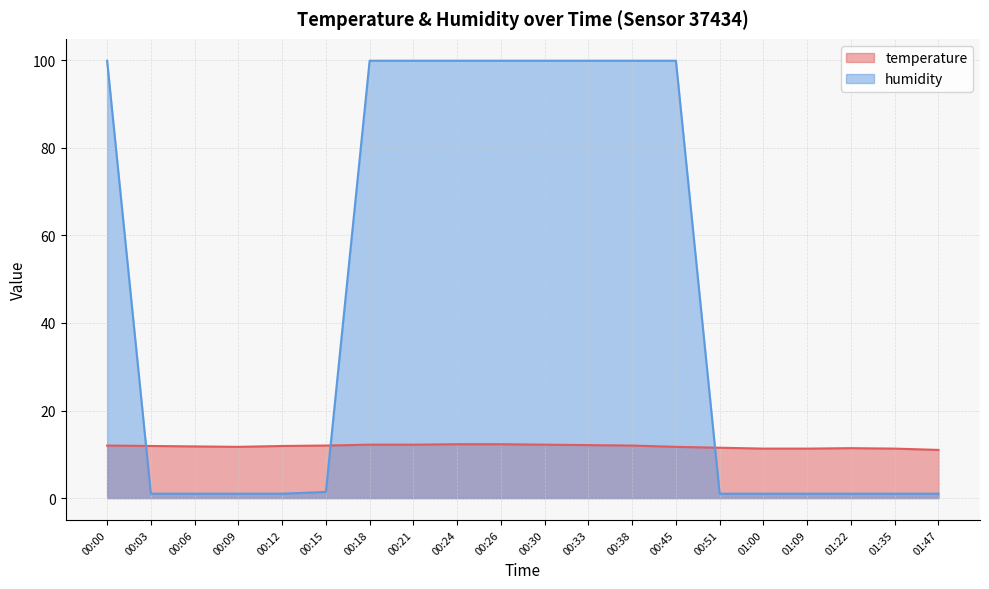

What position from the left is 00:06?

3